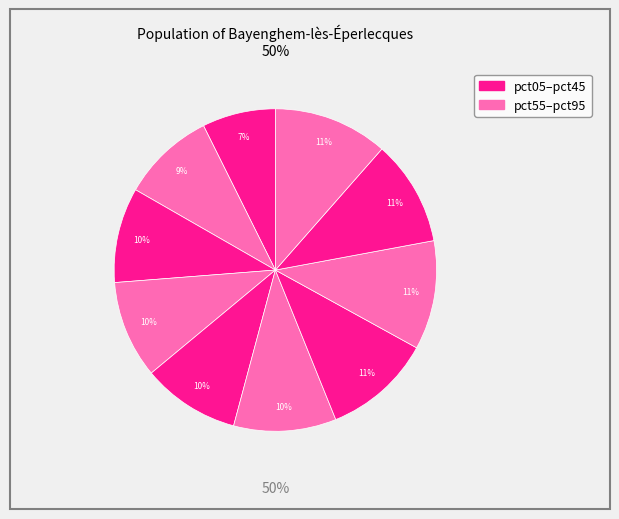

Is it true that pct95 is 11% of the pie?

True